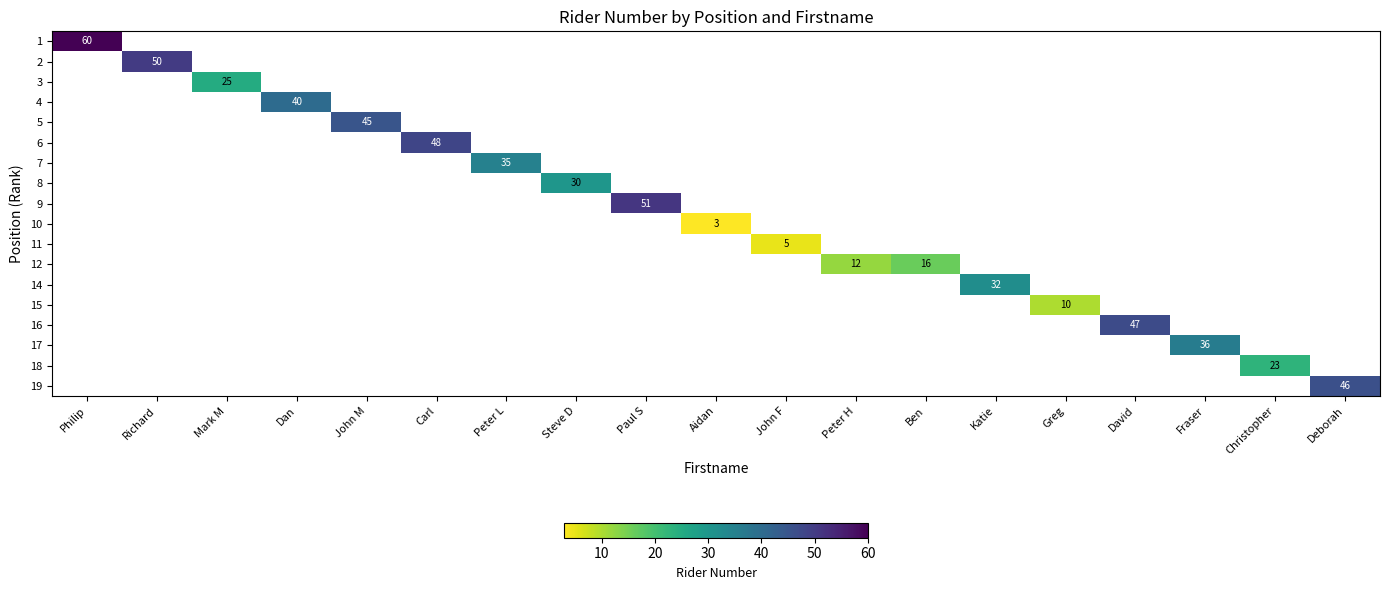

How many positive values does the row_11 series have?

2